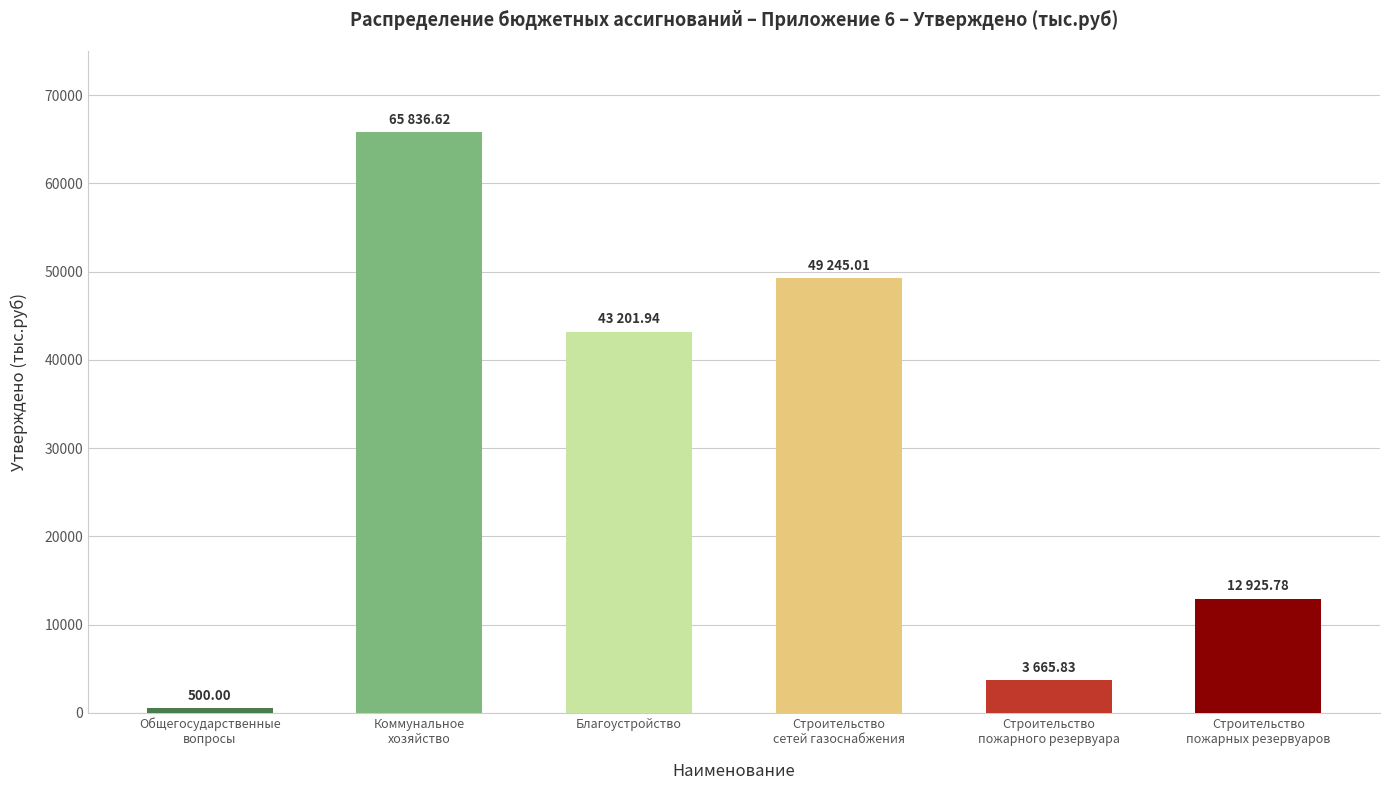

Count the number of categories in the chart.

6